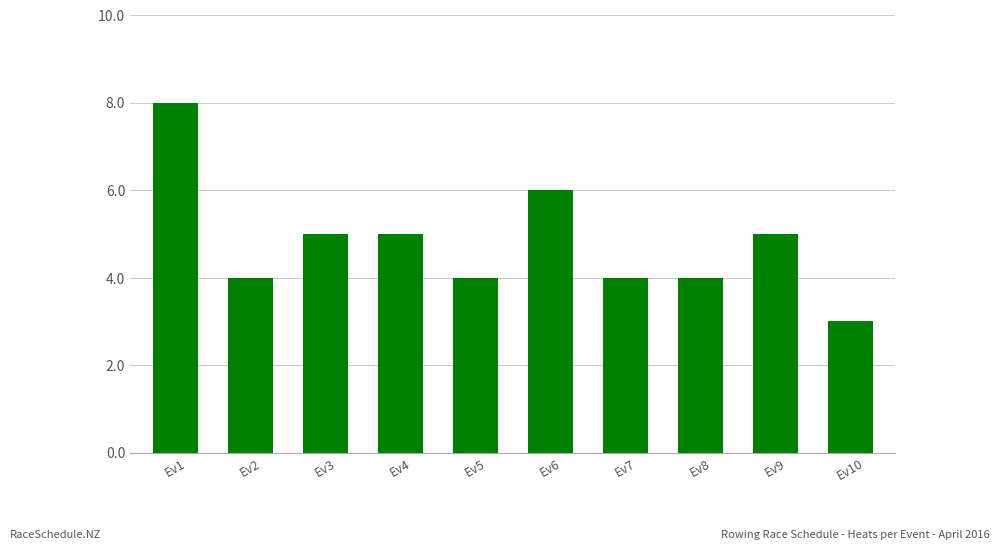

How many data points are less than 5?

5